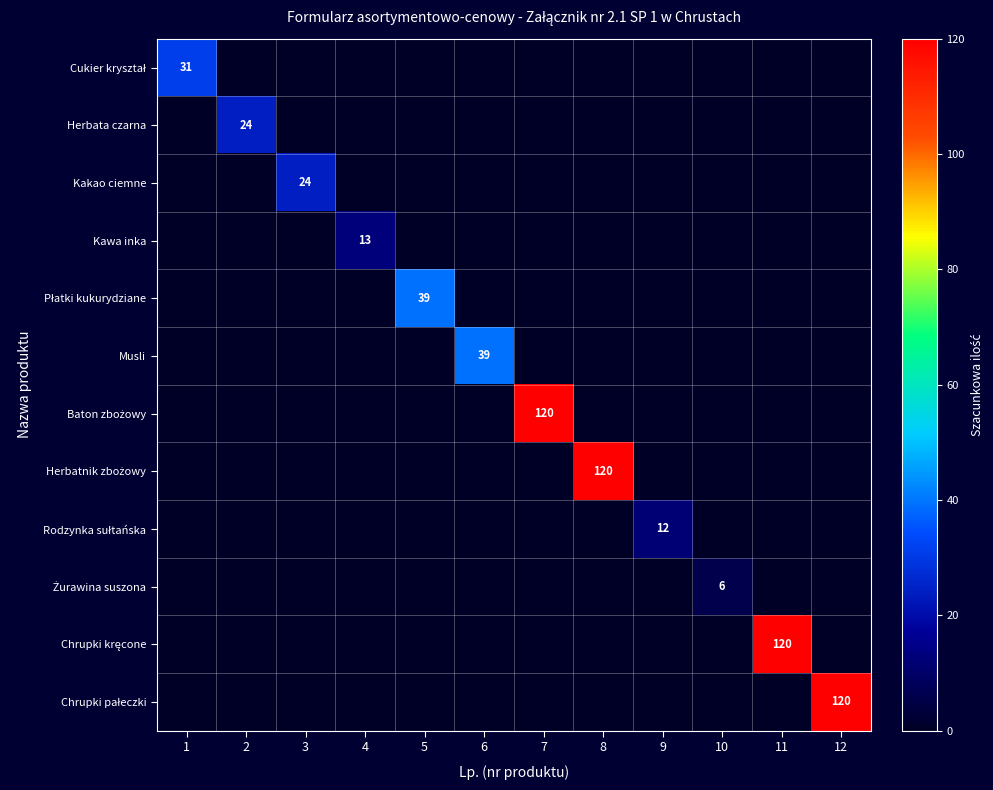

Which series changed the most between 2 and 3?

Herbata czarna